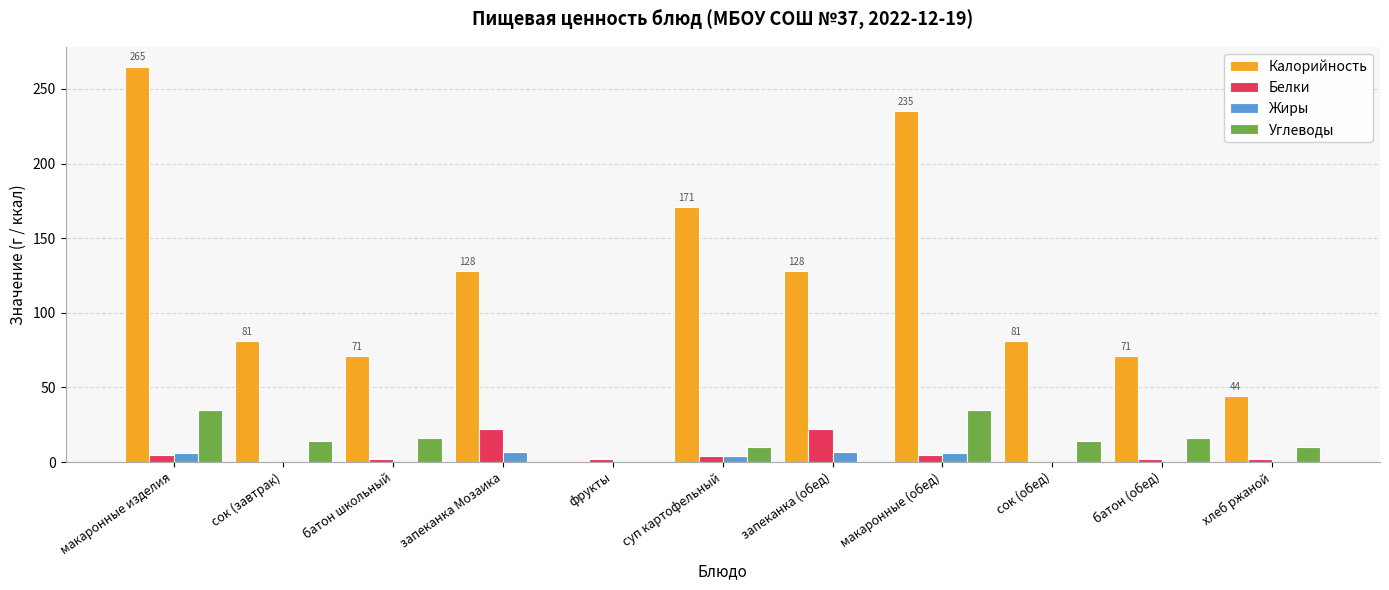

True or false: Белки has a value of 7 at запеканка (обед).

False